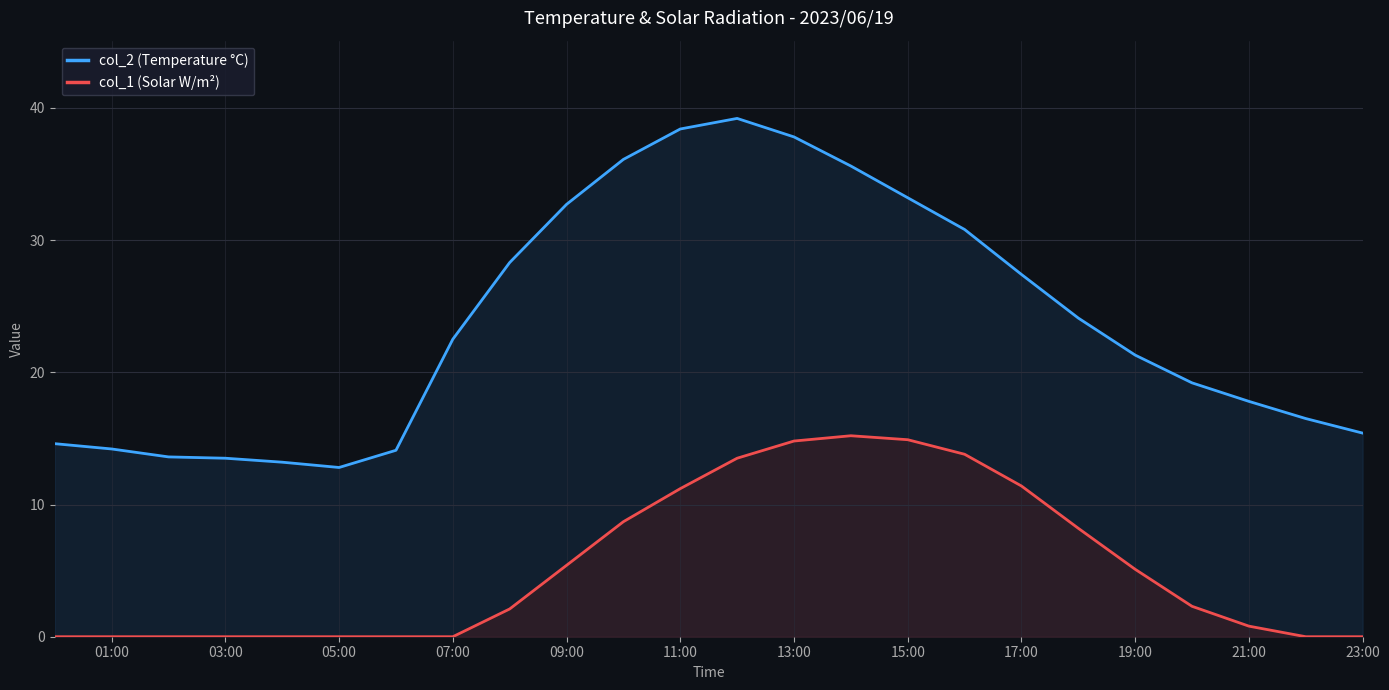

In col_2 (Temperature °C), how many points are lower than both neighbors (excluding endpoints)?

1